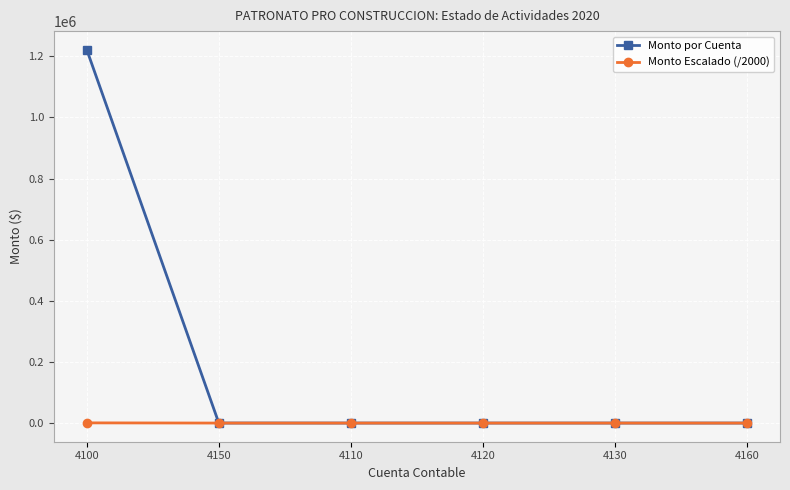

Is the value of Monto por Cuenta at 4100 greater than the value of Monto Escalado (/2000) at 4160?

Yes